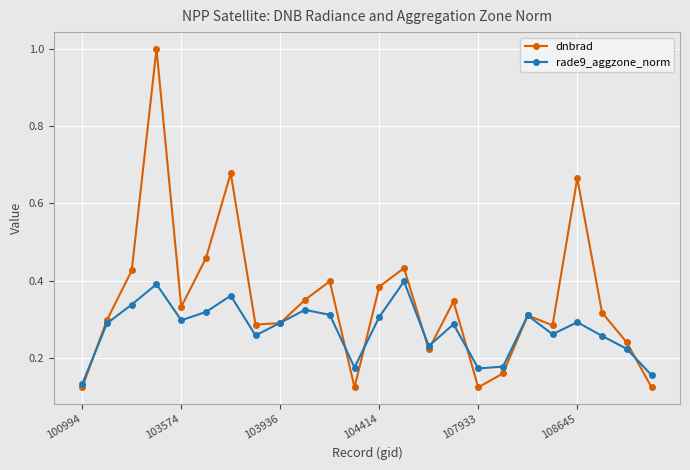

At how many categories does at least one series exceed 0?

24